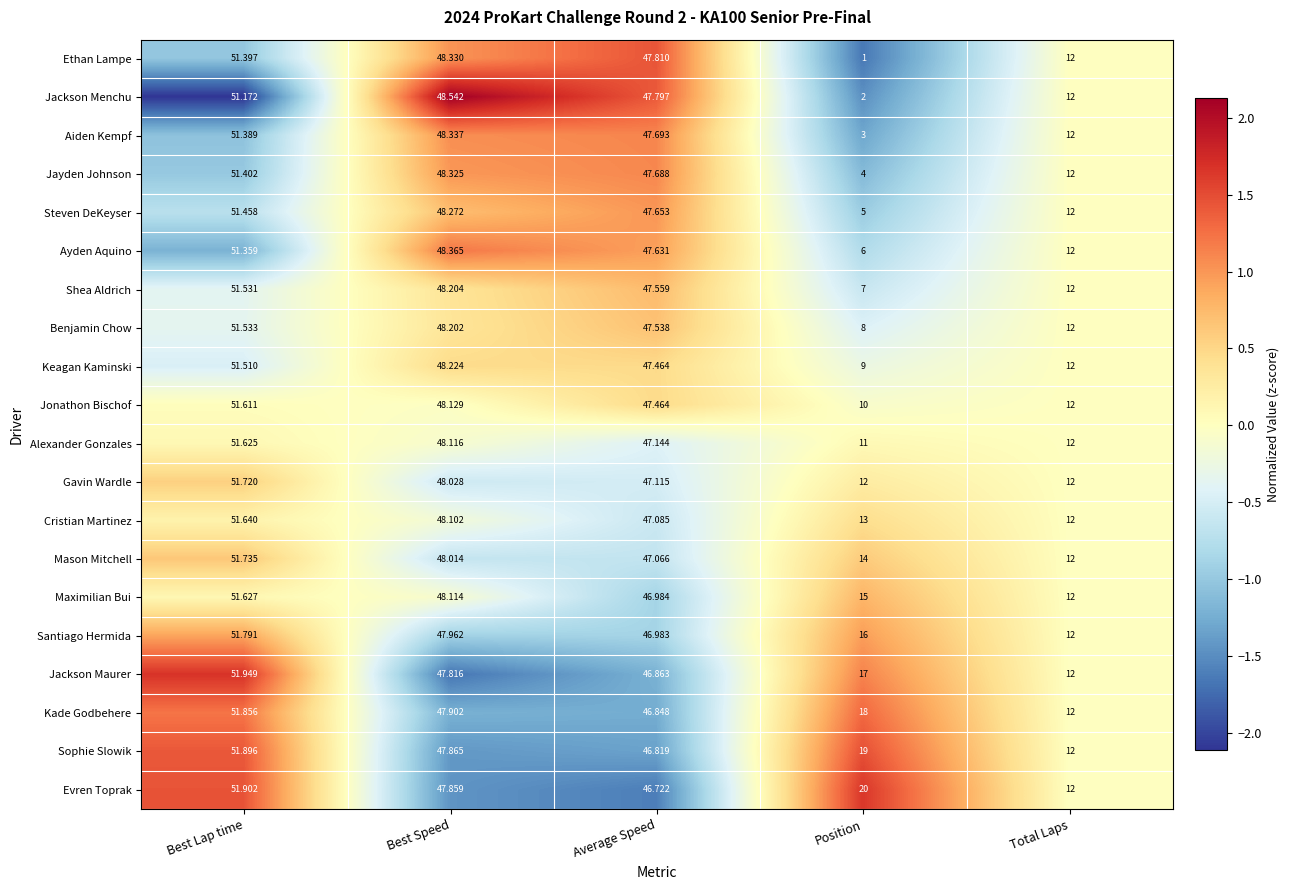

At which category is the sum across all series the highest?

Best Lap time